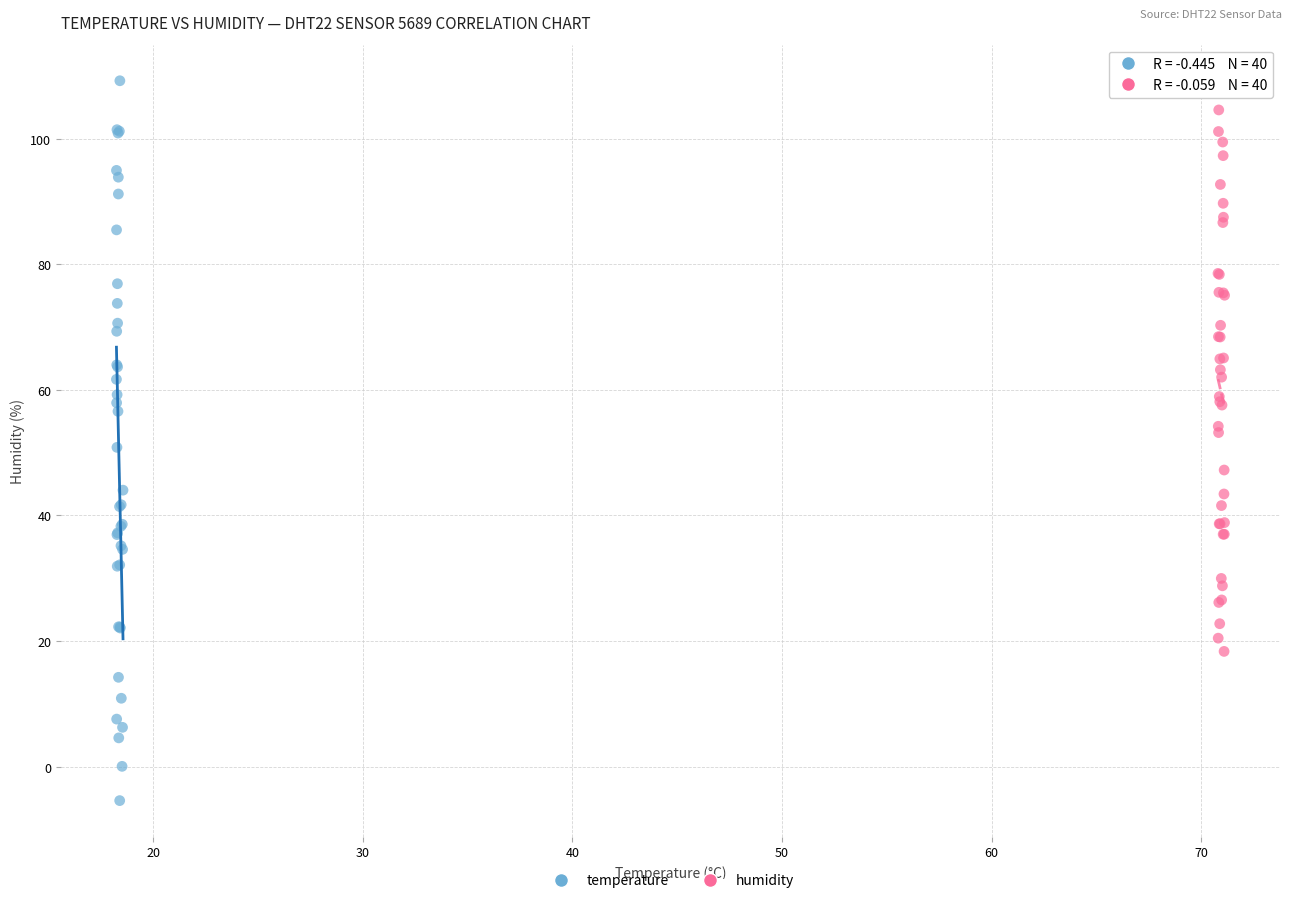

What are all the series names shown in the legend?

temperature, humidity